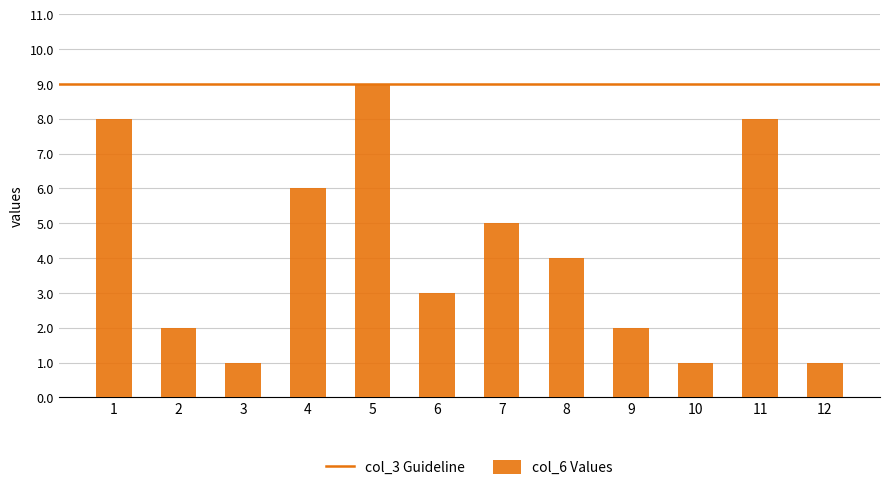

What is the maximum value shown in the chart?

9